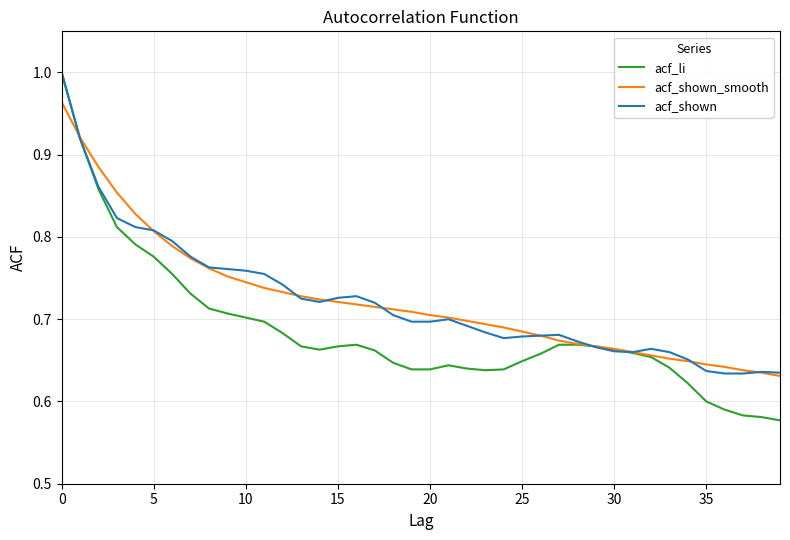

Which series has the widest spread of values?

acf_li